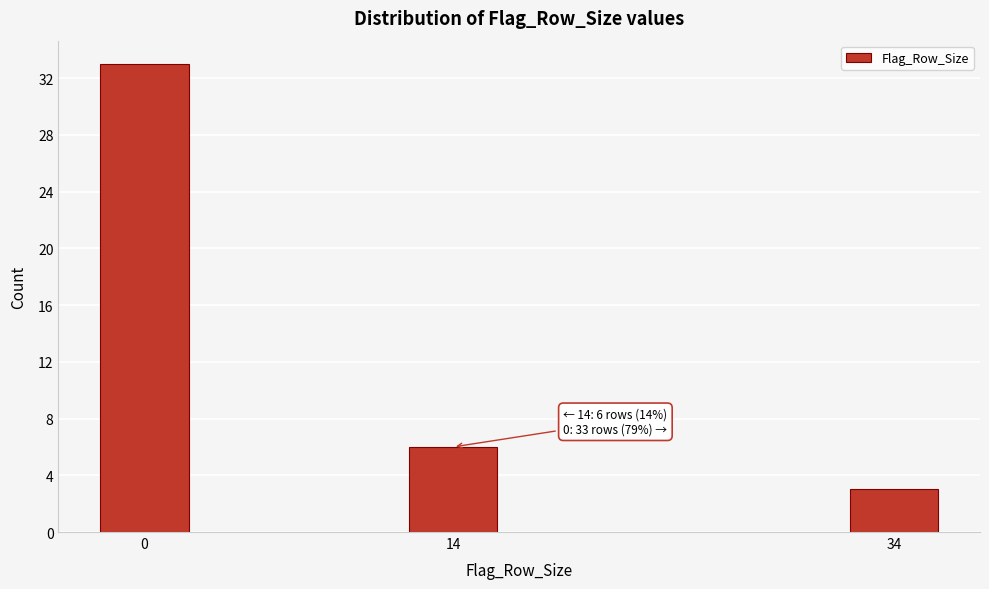

Reading left to right, list all the values displayed in this chart.

0=33	14=6	34=3